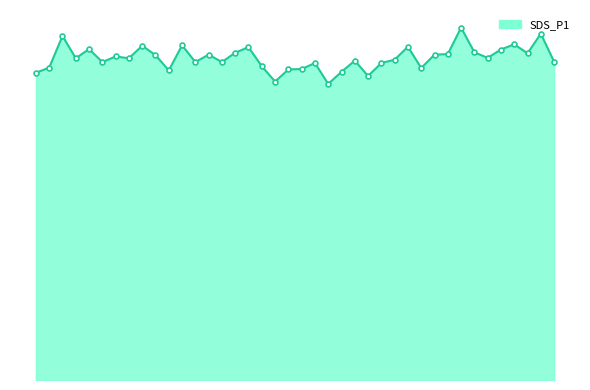

What is the label of the 16th point from the left?

00:38